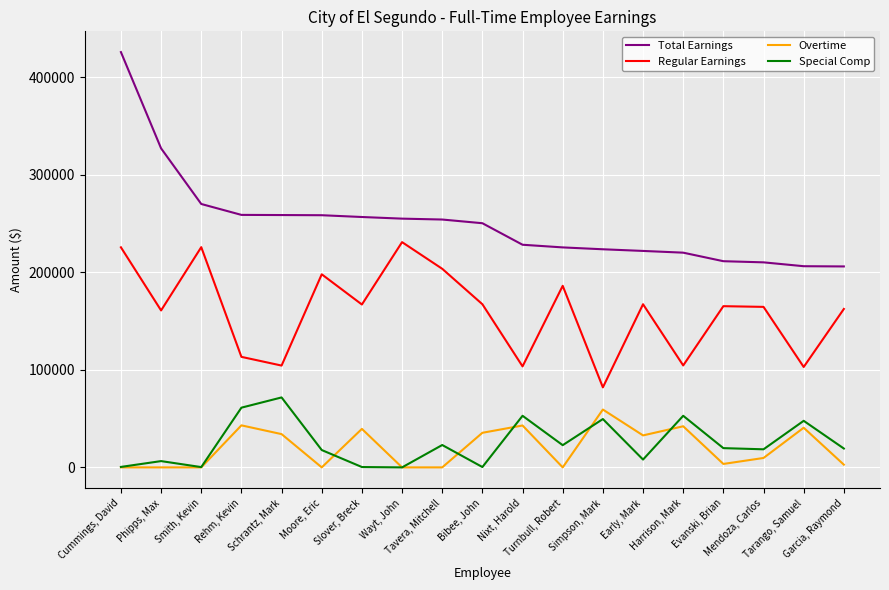

True or false: Regular Earnings and Special Comp intersect in this chart.

False